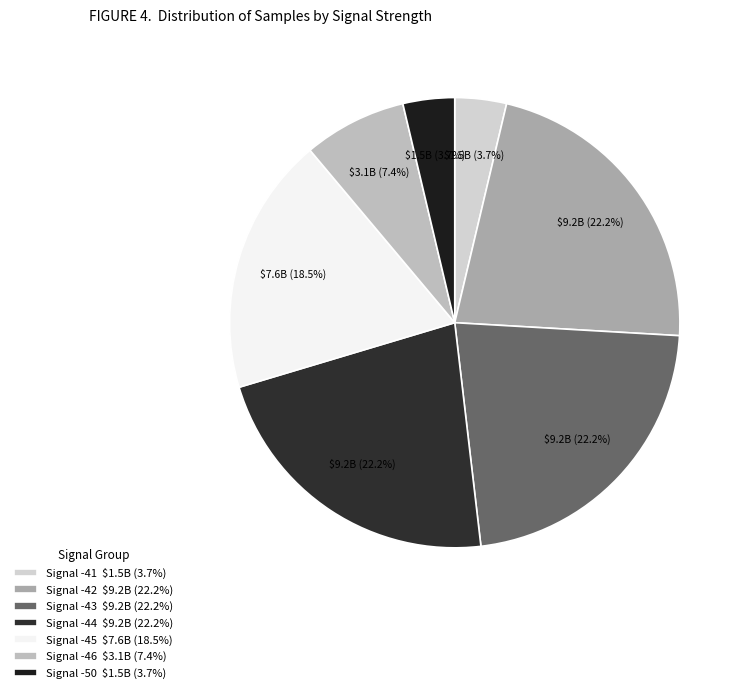

Is there any slice that represents more than half of the pie?

No